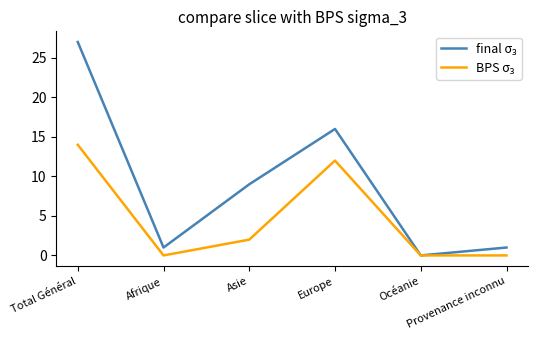

How many lines are shown in the chart?

2